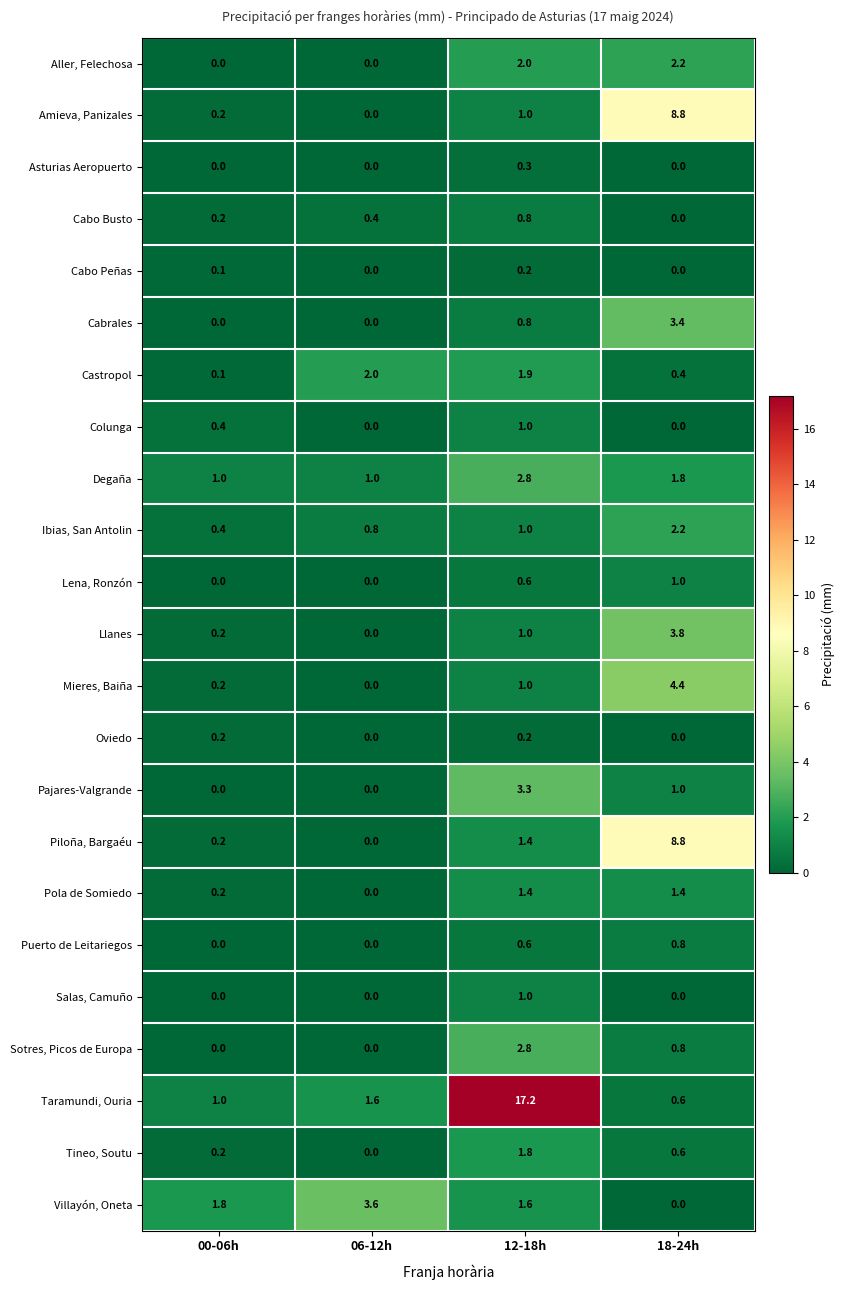

What is the difference between the second highest and minimum values in the Castropol series?

1.8